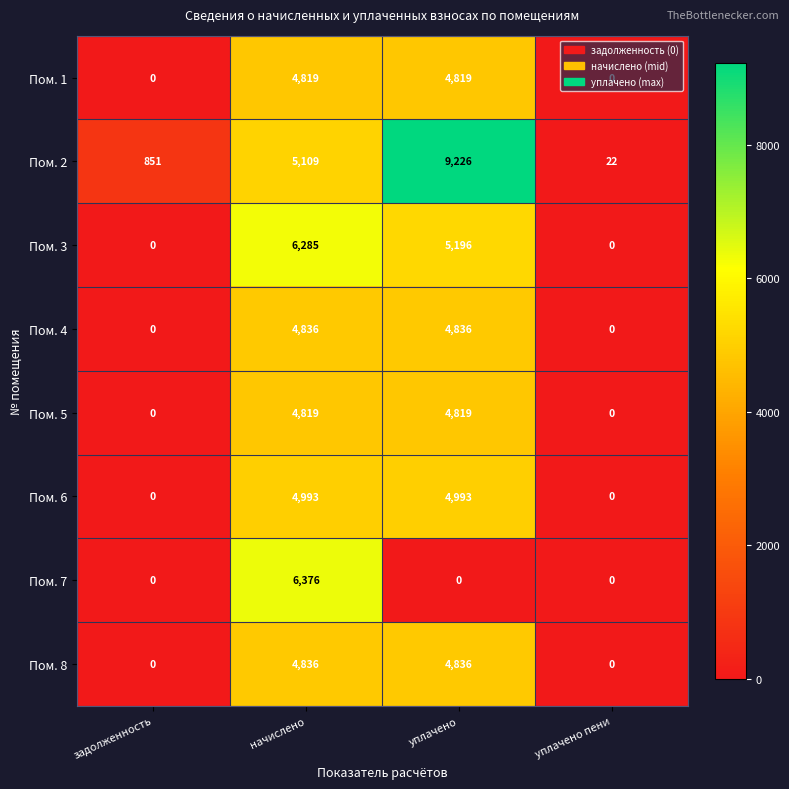

What is the sum of all Пом. 1 values?

9638